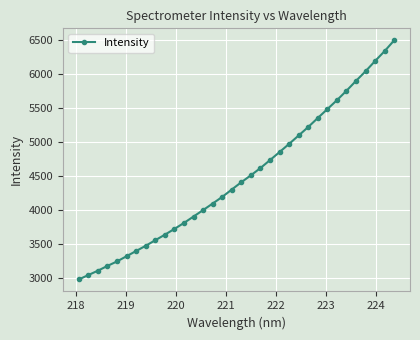

What is the difference between the maximum and second lowest values?

3455.1